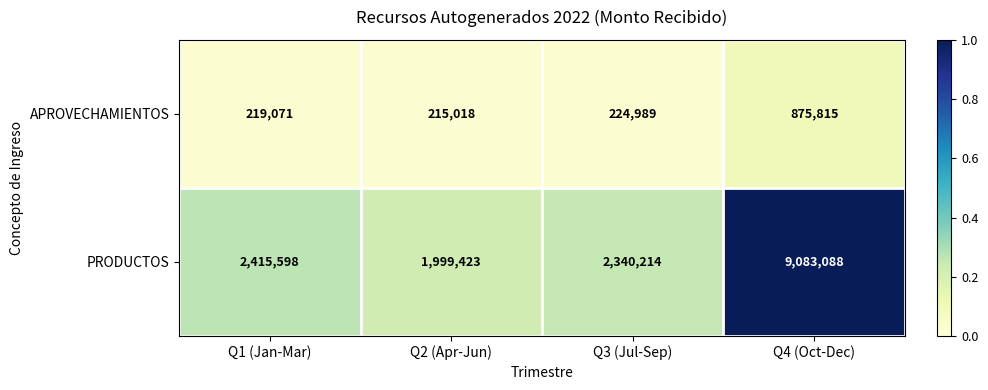

Reading left to right, transcribe all the data shown in this chart.

APROVECHAMIENTOS: 219071	215018	224989	875815
PRODUCTOS: 2415598	1999423	2340214	9083088